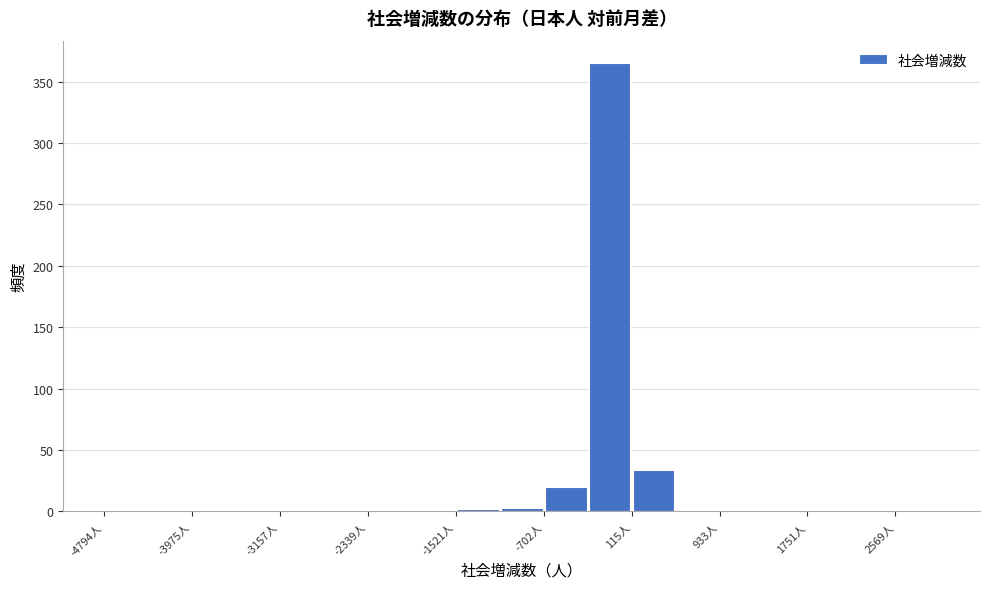

What is the height of the bar covering 100 to 500 on the x-axis? Neither the bar edges nor the heights are printed on the chart, so give them approximately, as read against the axes.

35